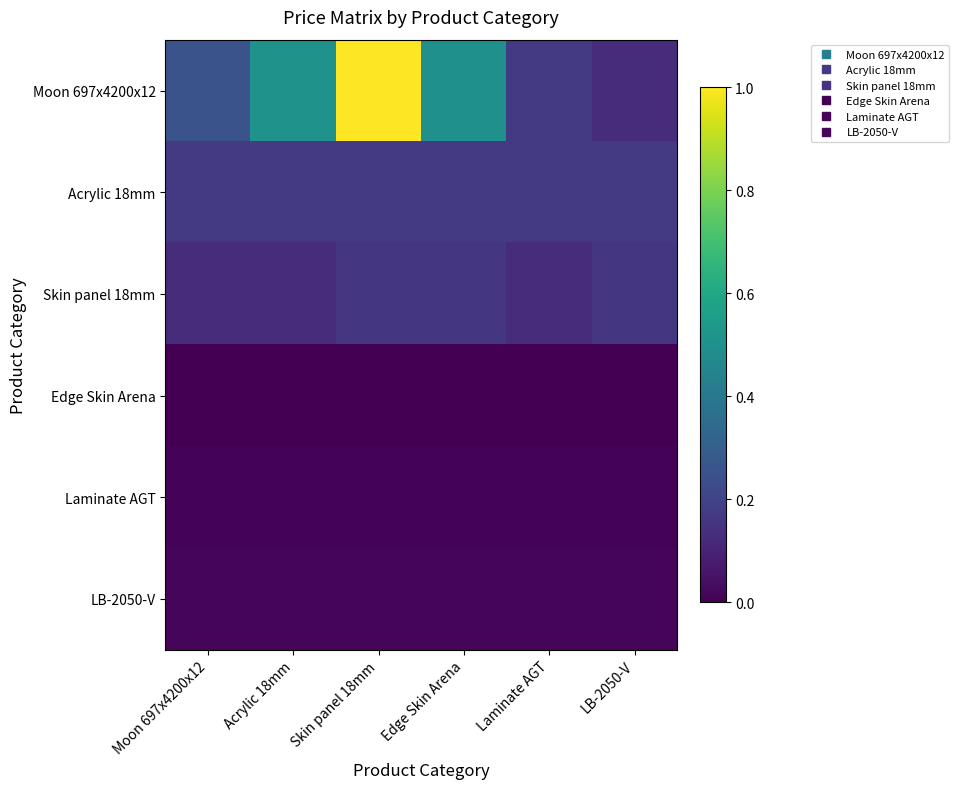

What is the total value across all series at Skin panel 18mm?

1.3